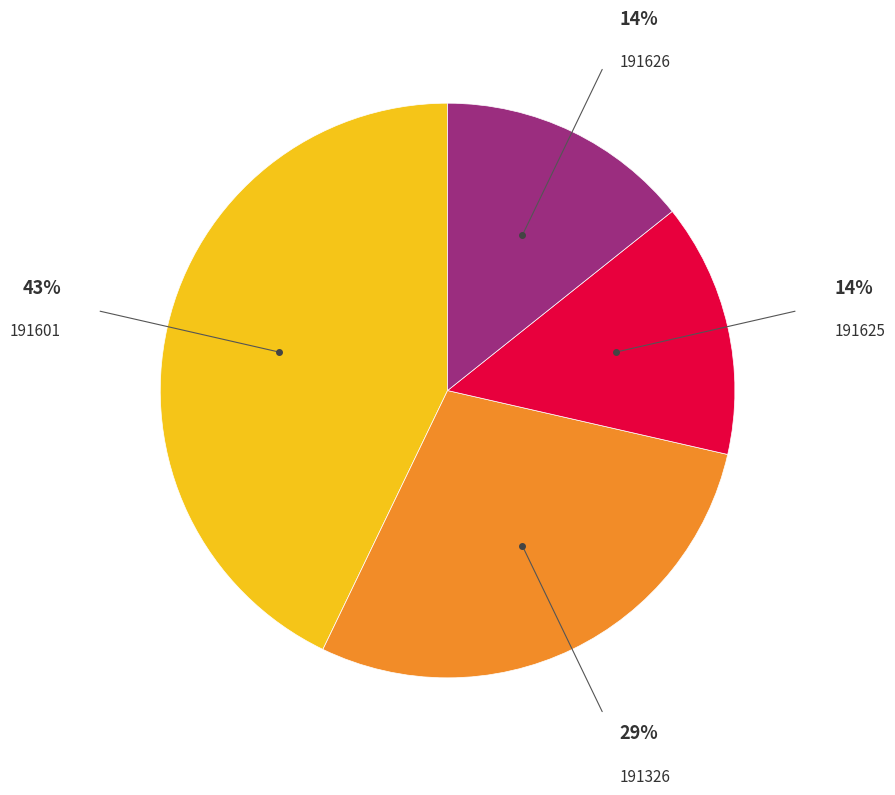

Is it true that 191601 is 55% of the pie?

False